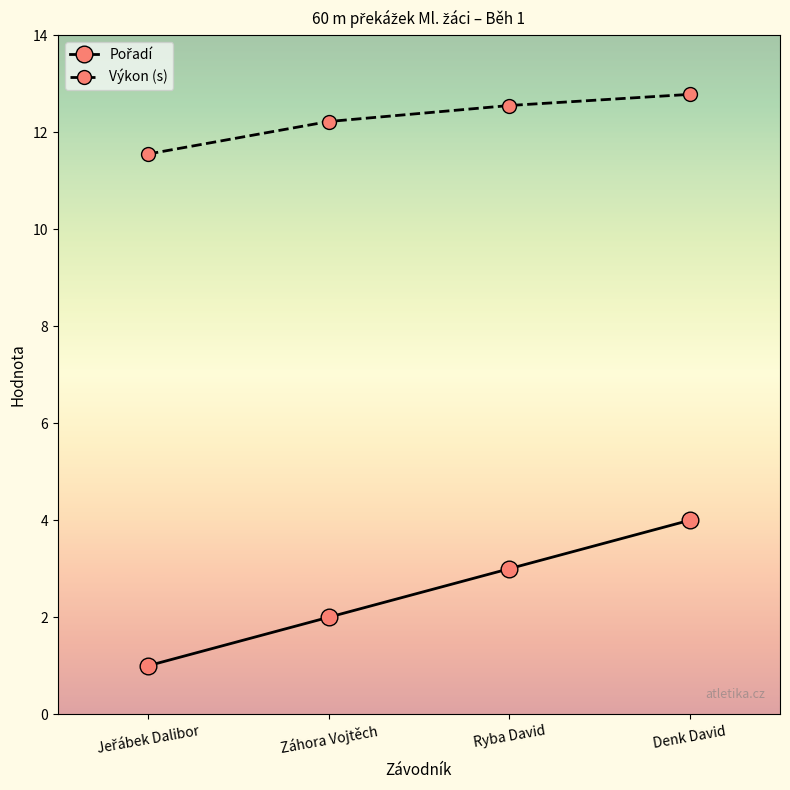

What is the difference between the Výkon (s) values at Denk David and Záhora Vojtěch?

0.6